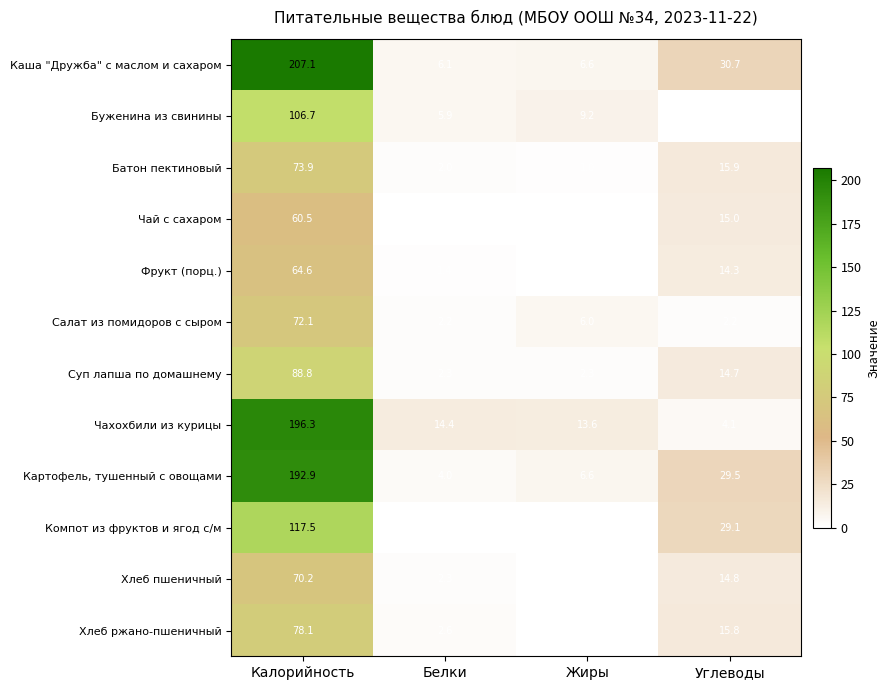

What is the total value across all series at Калорийность?

1328.7